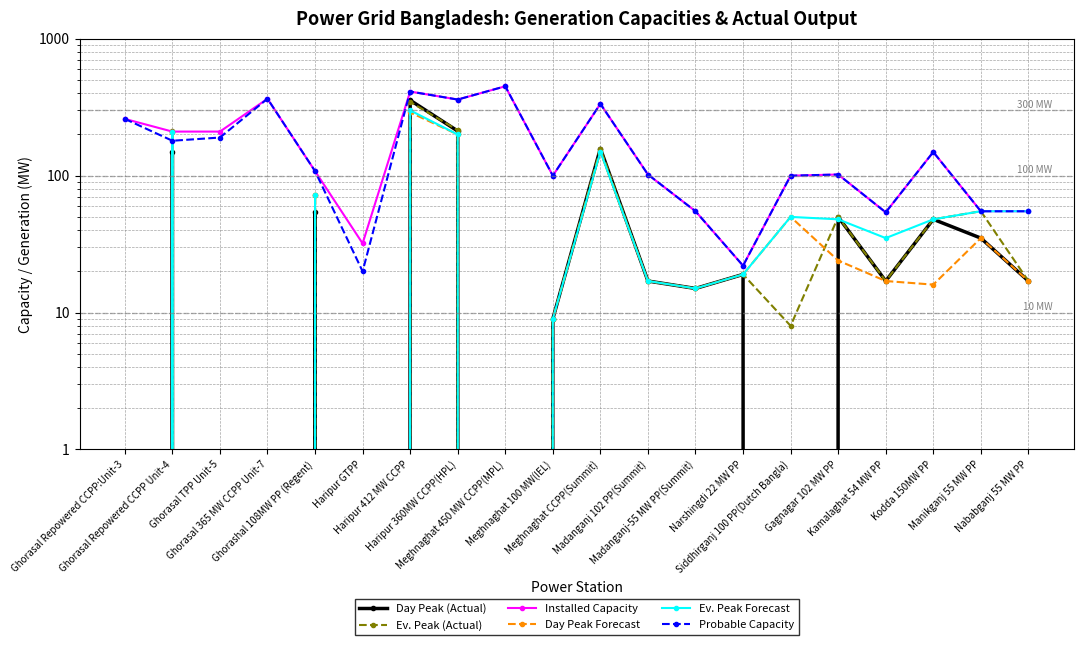

What position from the left is Haripur GTPP?

6